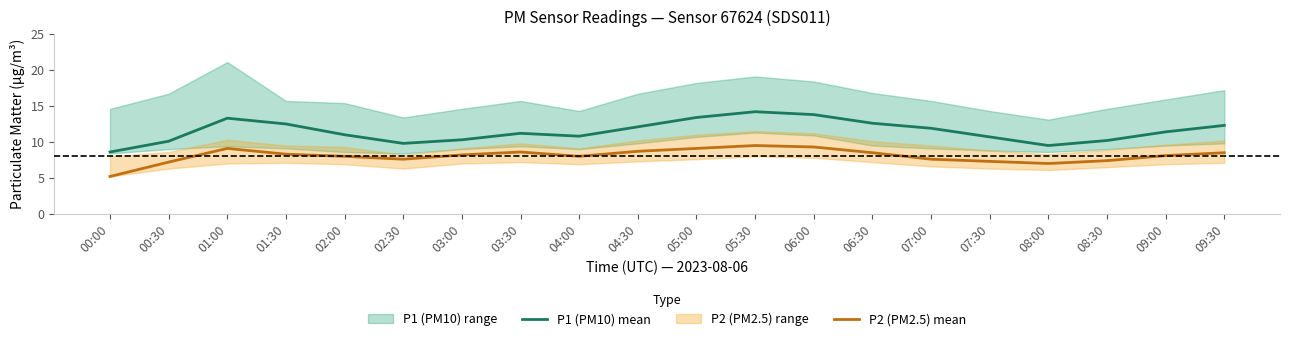

True or false: P2 (PM2.5) mean and P1 (PM10) mean intersect in this chart.

False